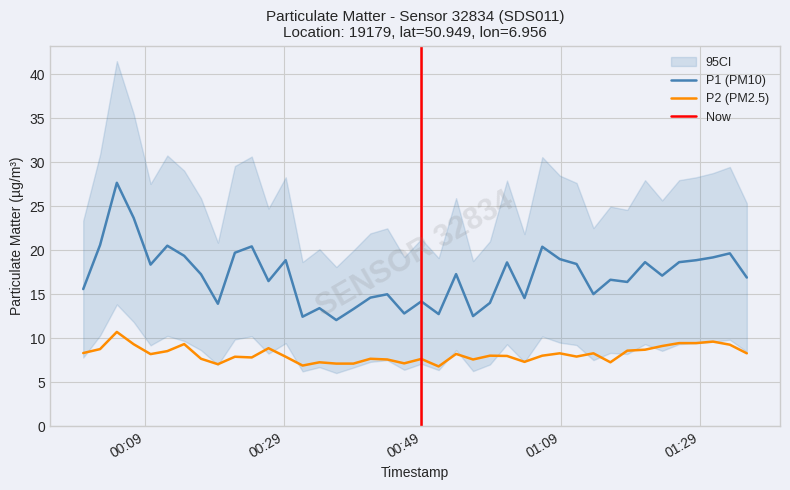

True or false: P1 and P2 cross at least once.

False